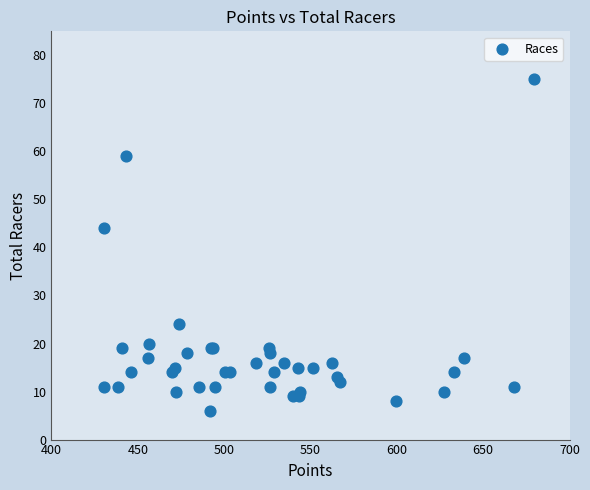

What Y value in the scatter plot is closest to 40?

44